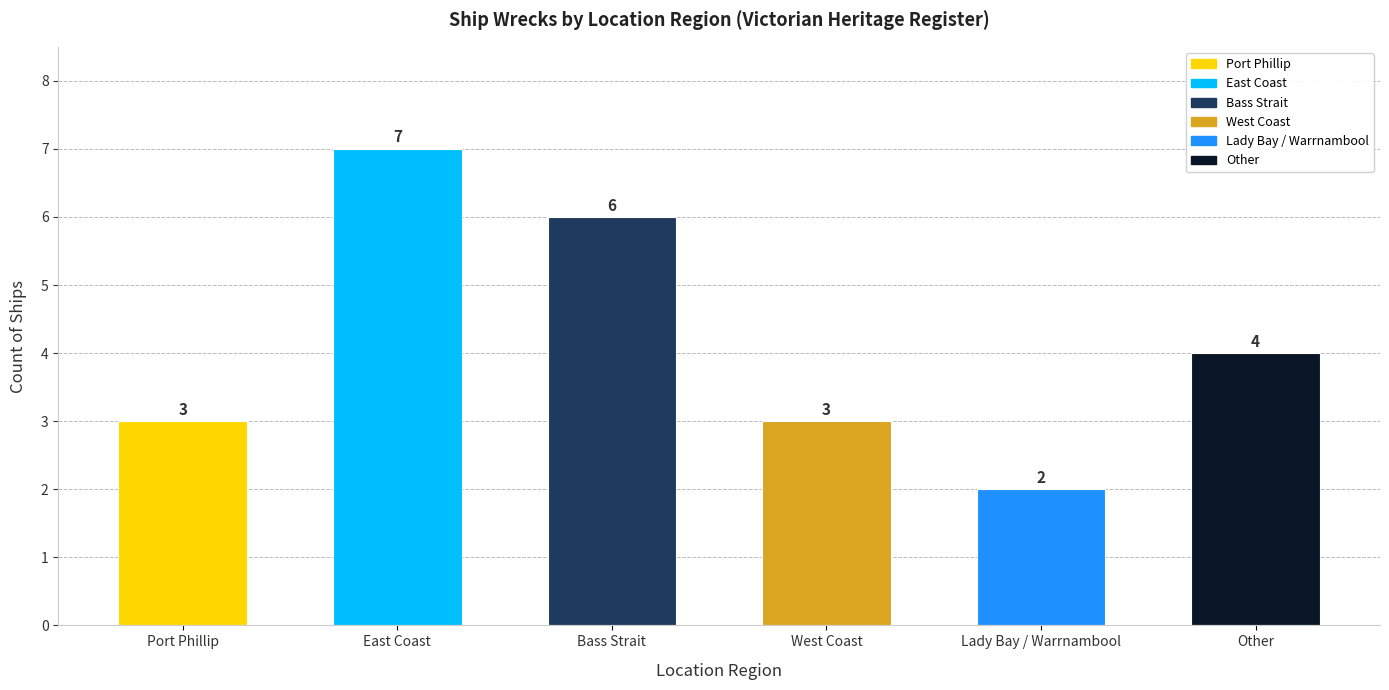

Reading left to right, list all the values displayed in this chart.

Port Phillip=3	East Coast=7	Bass Strait=6	West Coast=3	Lady Bay / Warrnambool=2	Other=4